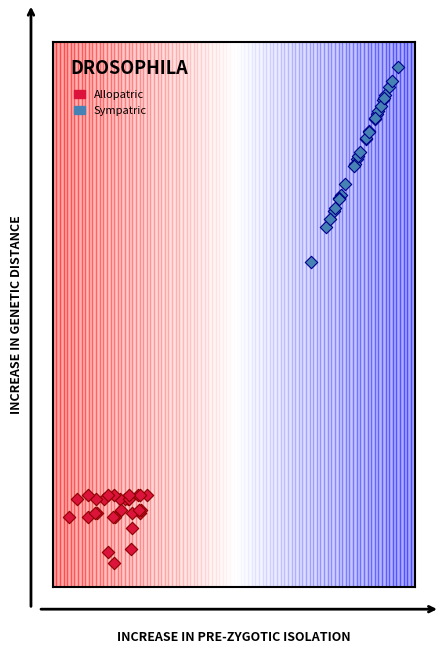

Which series contains the highest Y value?

Sympatric